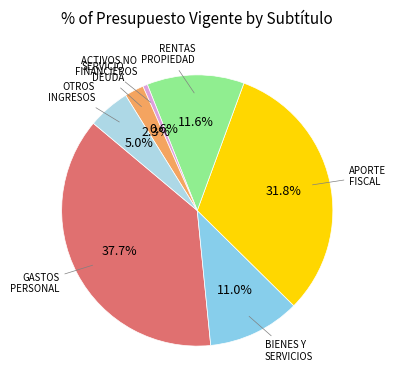

Which slice is the largest?

GASTOS EN PERSONAL